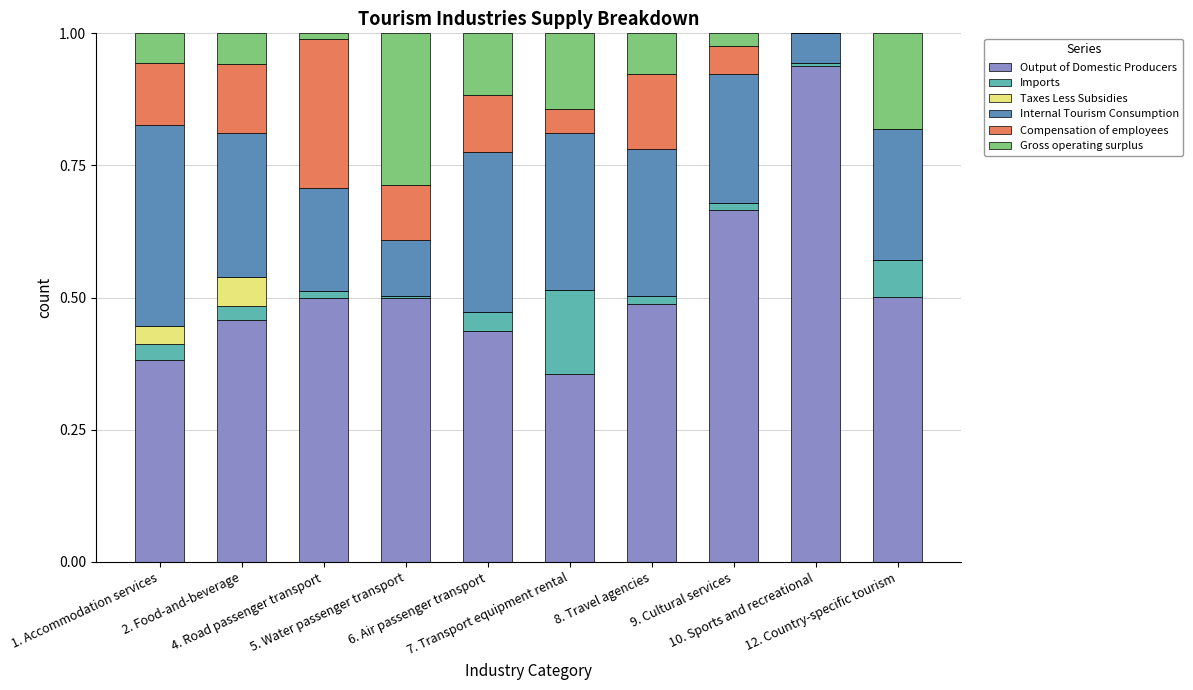

What is the label of the 7th bar from the right?

5. Water passenger transport